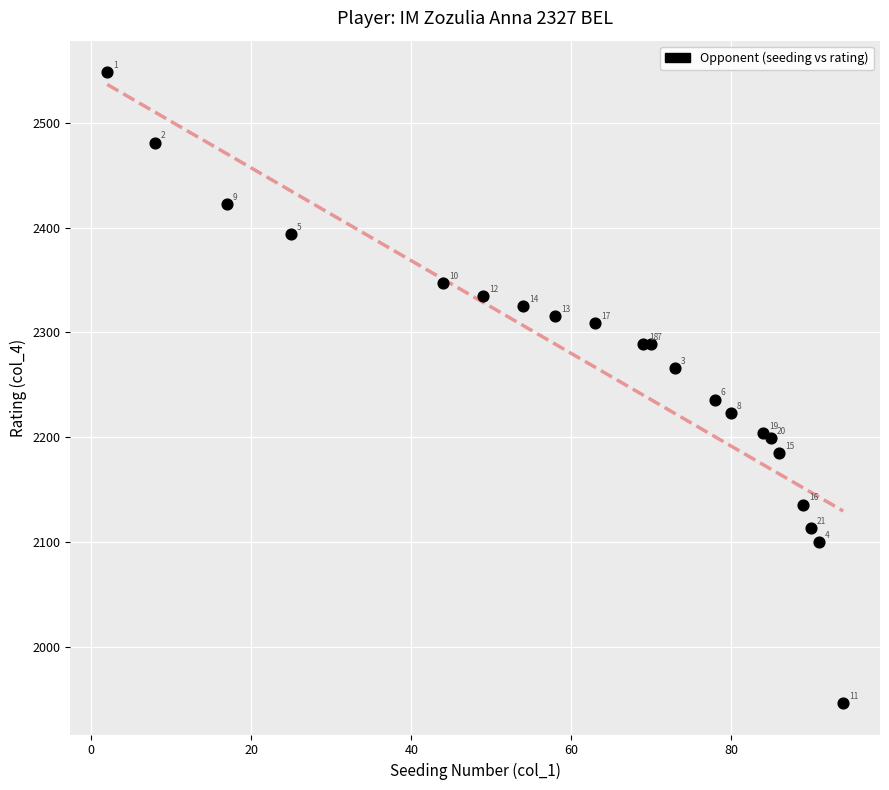

What Y value in the scatter plot is closest to 2247?

2236